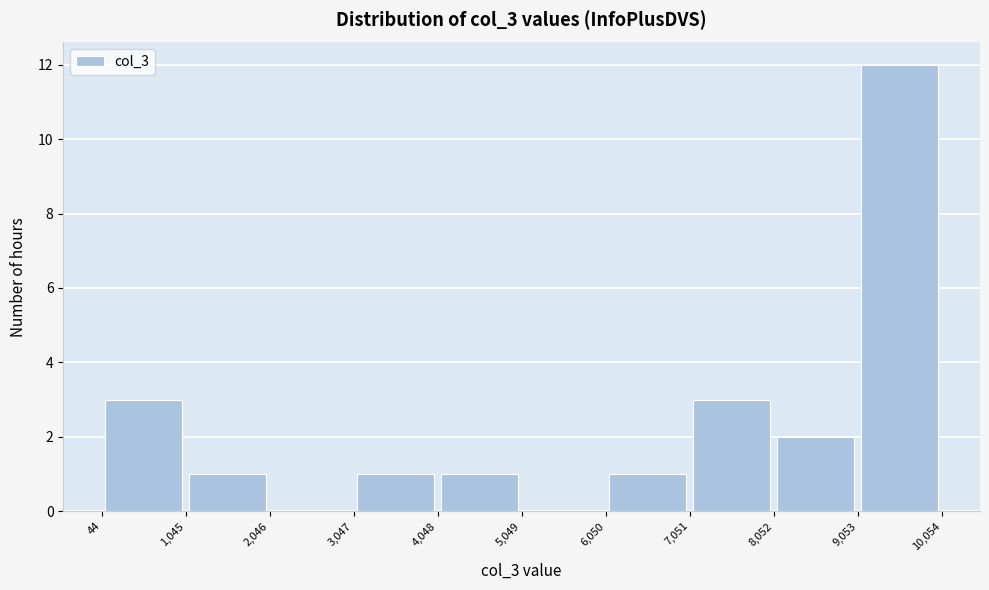

Which range on the x-axis has the tallest bar?

9,053 to 10,054